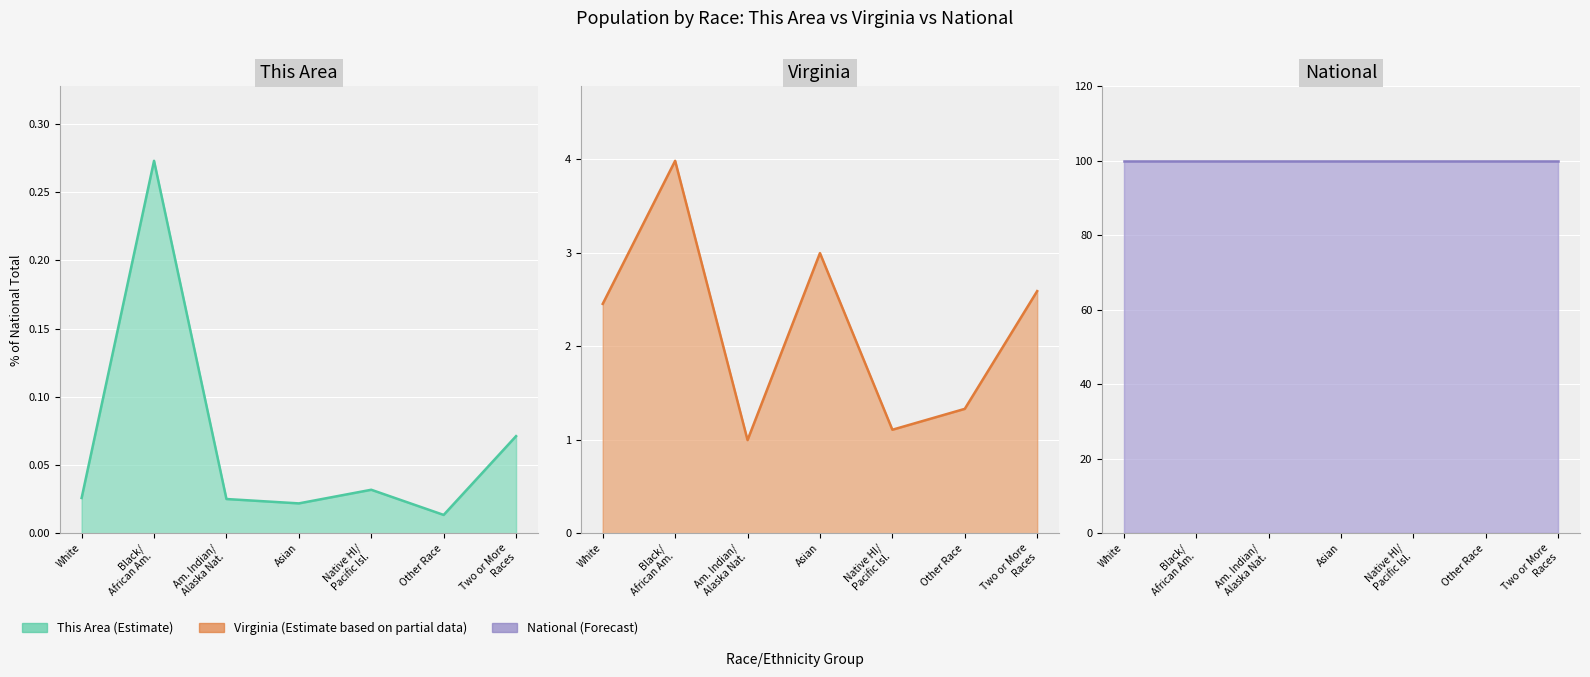

At which label is National closest to 100?

White